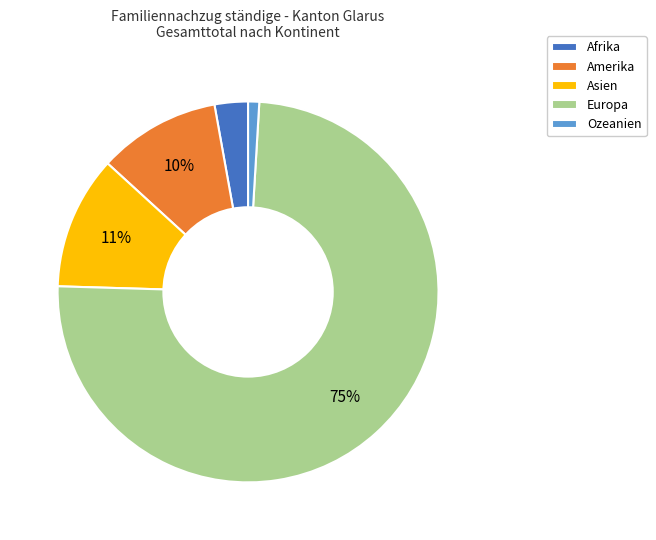

How many slices are in this pie chart?

5